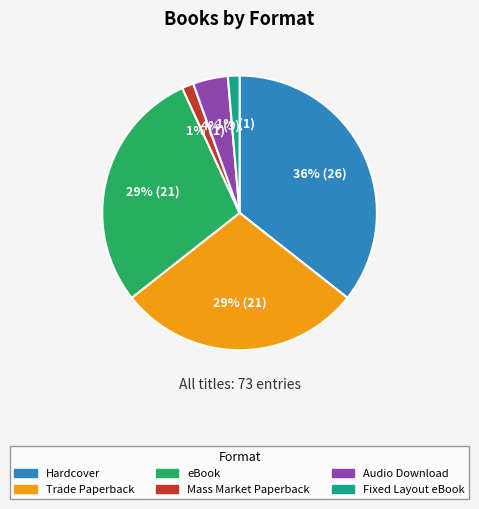

Count the number of slices in the pie.

6